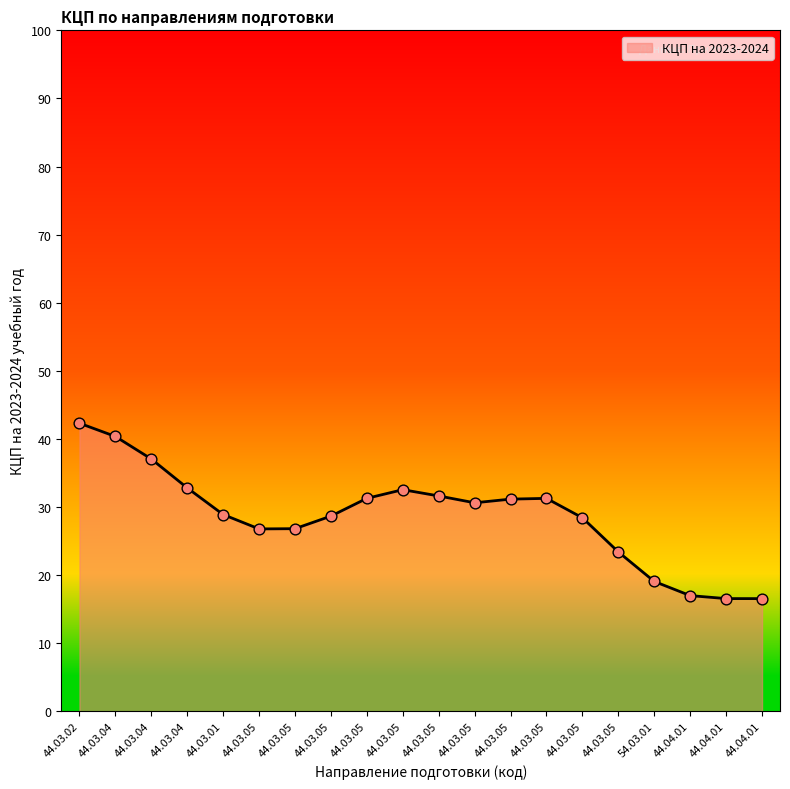

Which has a higher value, 44.03.04 or 44.03.05?

44.03.04